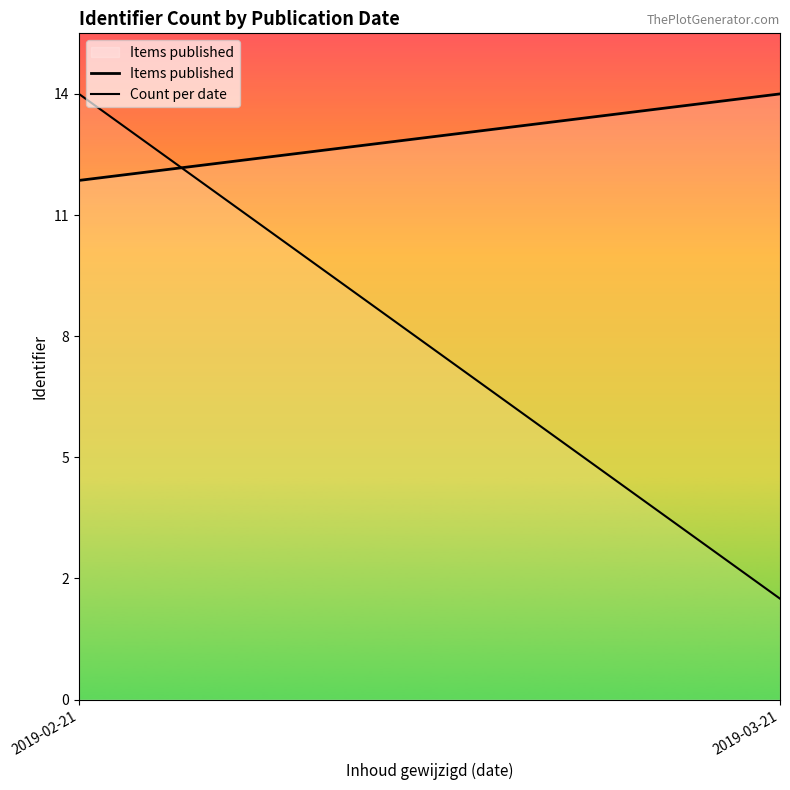

Rank the series at 2019-03-21 from highest to lowest value.

Items published, Count per date